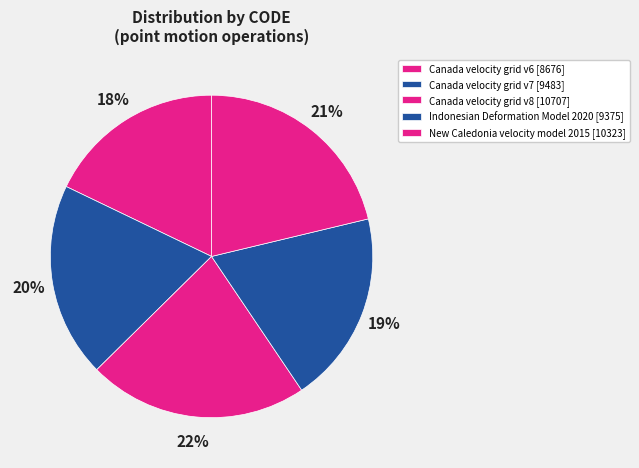

Rank the categories by value from highest to lowest.

Canada velocity grid v8, New Caledonia velocity model 2015, Canada velocity grid v7, Indonesian Deformation Model 2020, Canada velocity grid v6